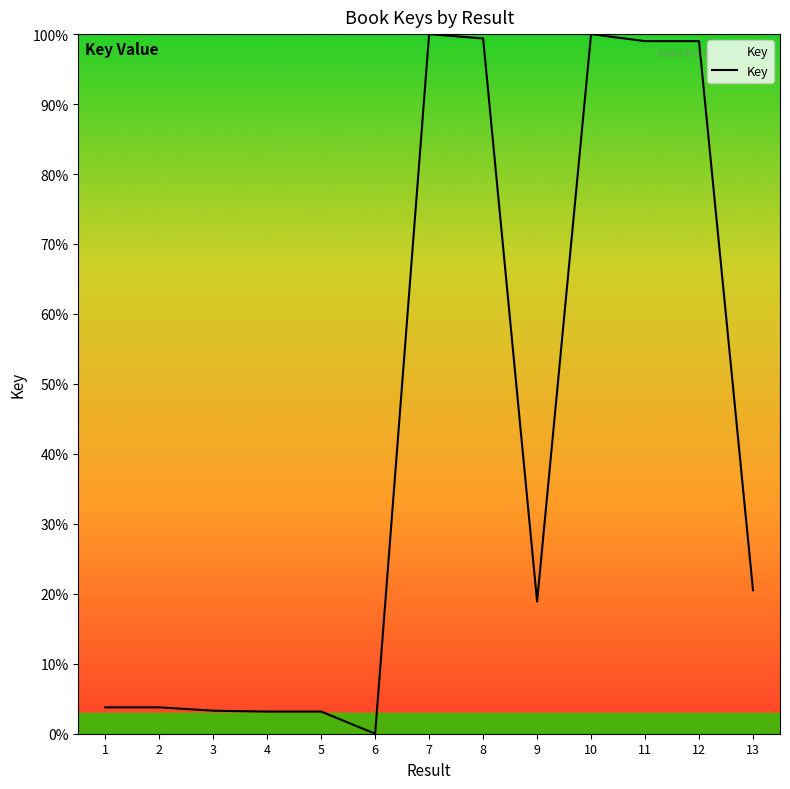

What is the difference between the values at 12 and 3?

95.7